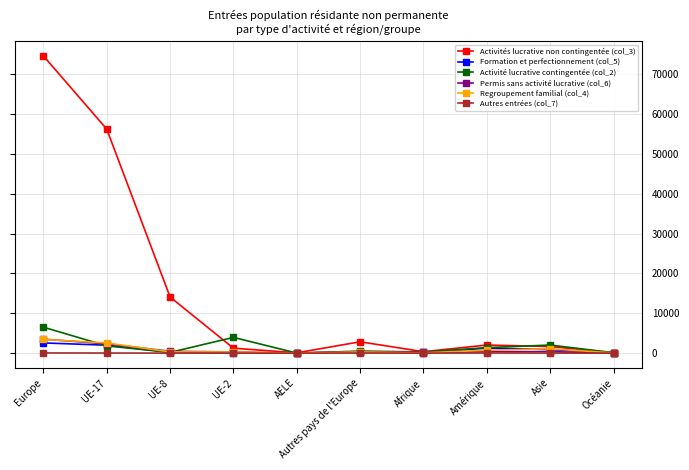

At which category does Activité lucrative contingentée (col_2) reach its first local peak?

UE-2